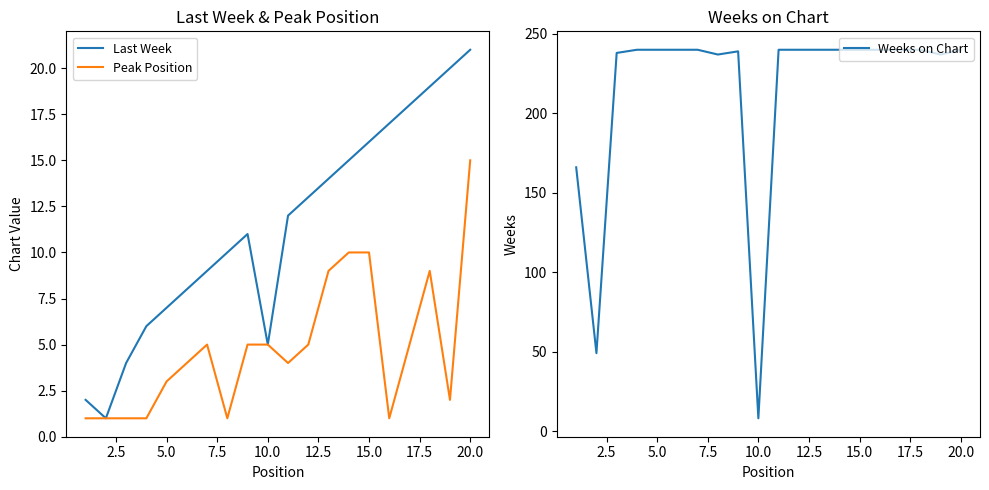

The Peak Position series shows 1 at 15.0. True or false?

False